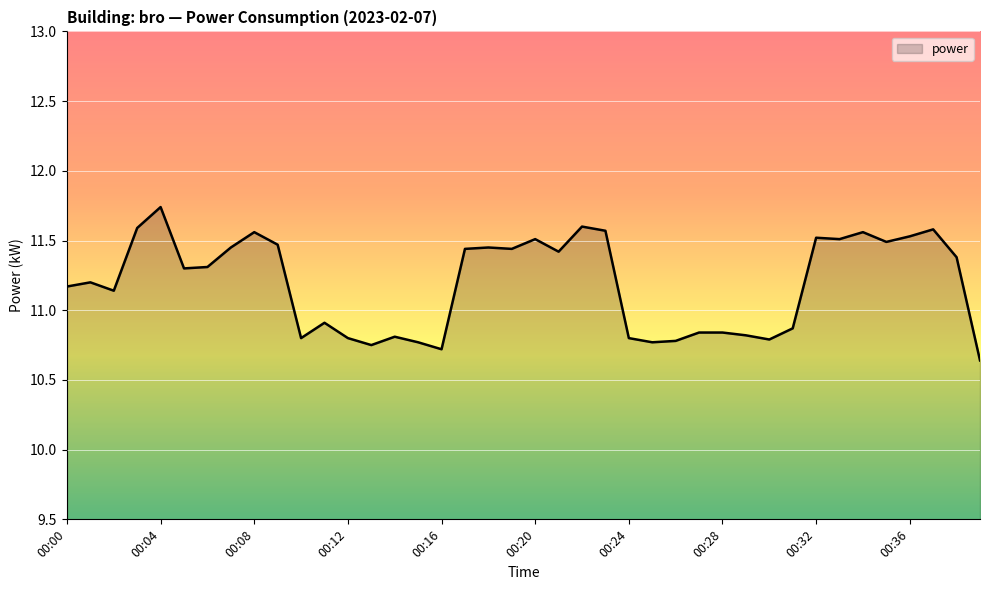

What is the difference between the maximum and minimum values?

1.1